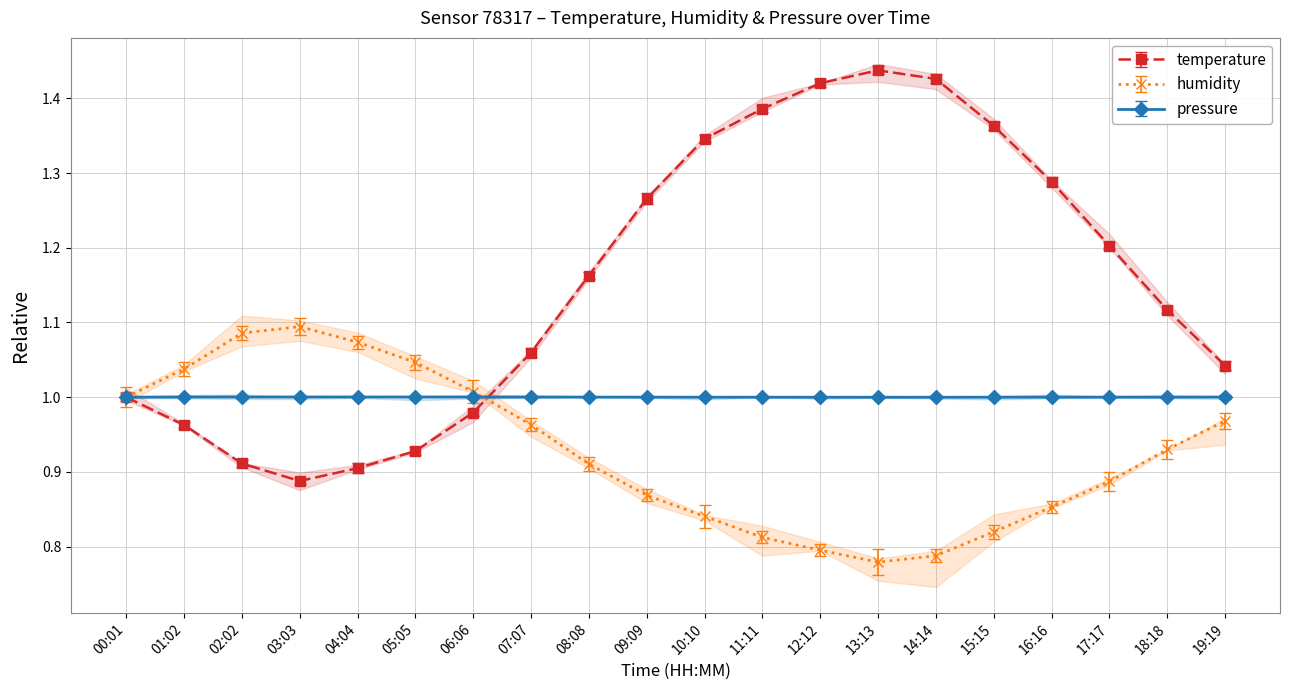

Is it true that humidity equals 1.0 at 06:06?

True